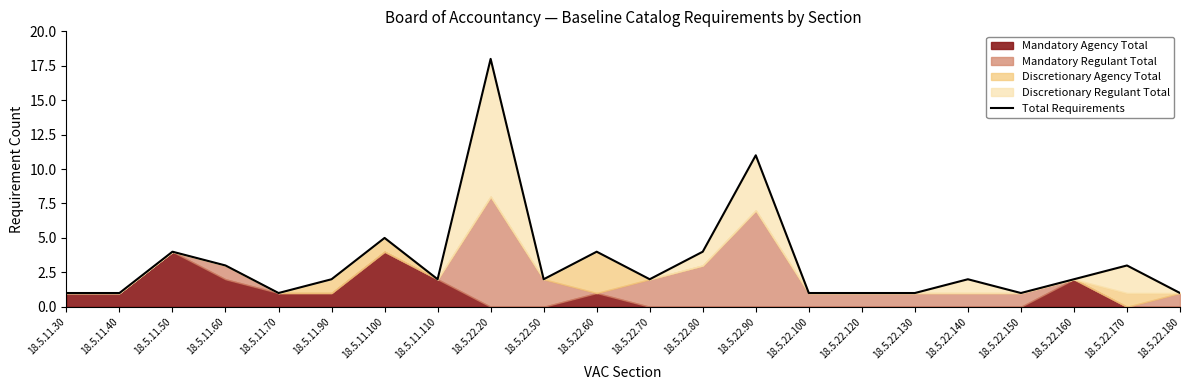

Is it true that the value at 18.5.22.70 is 4?

False